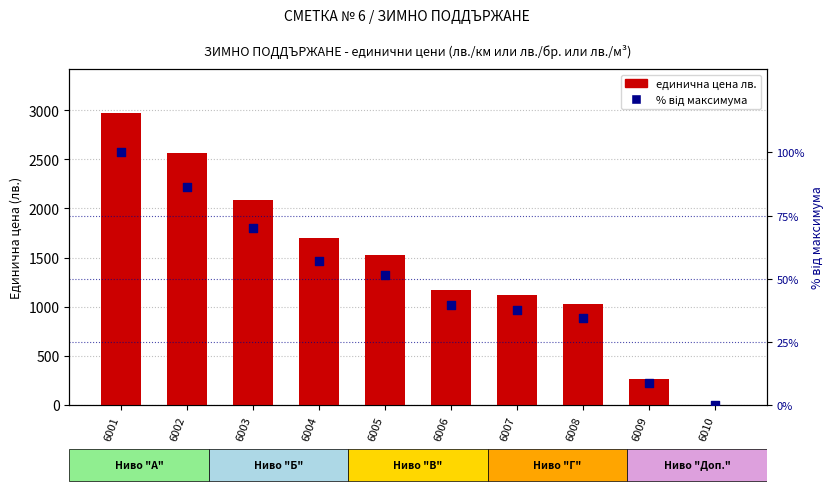

Is the value of единична цена лв. at 6001 greater than the value of % від максимума at 6001?

Yes